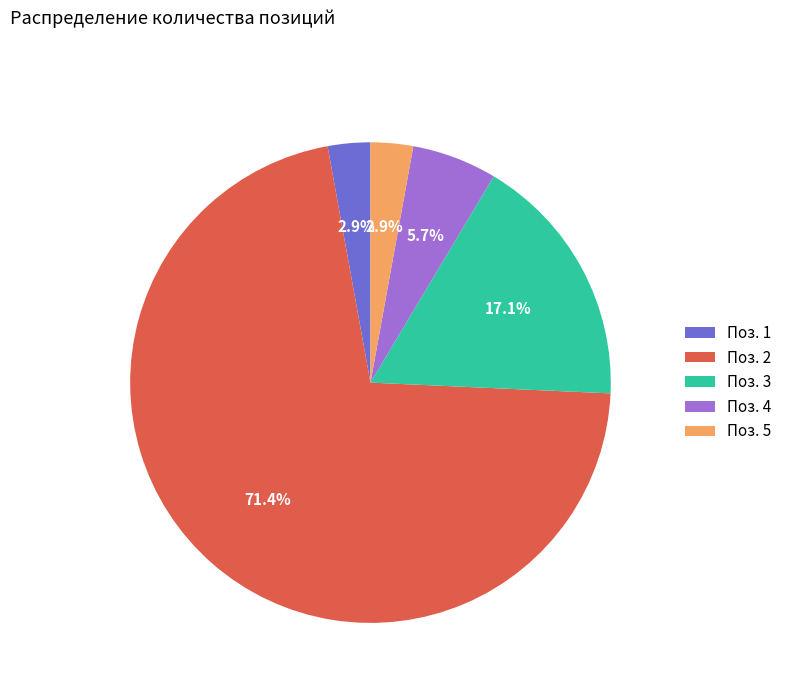

Between Поз. 2 and Поз. 5, which is larger?

Поз. 2